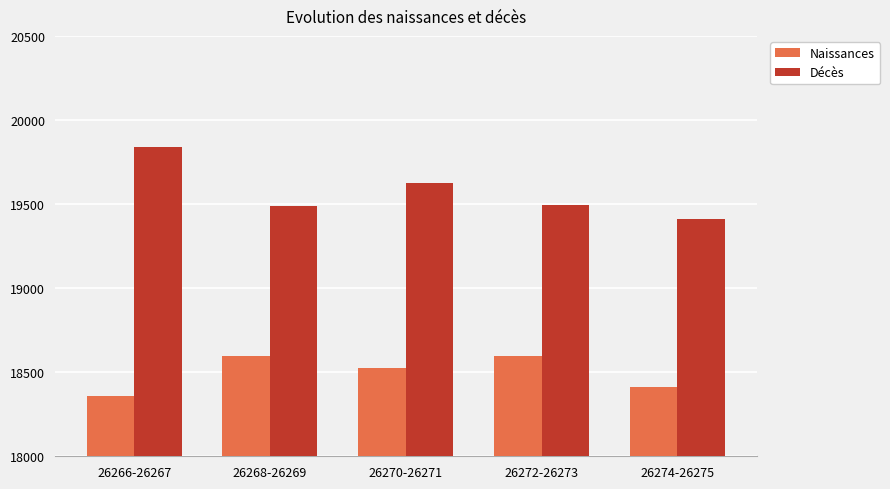

What is the minimum value shown in the chart?

18358